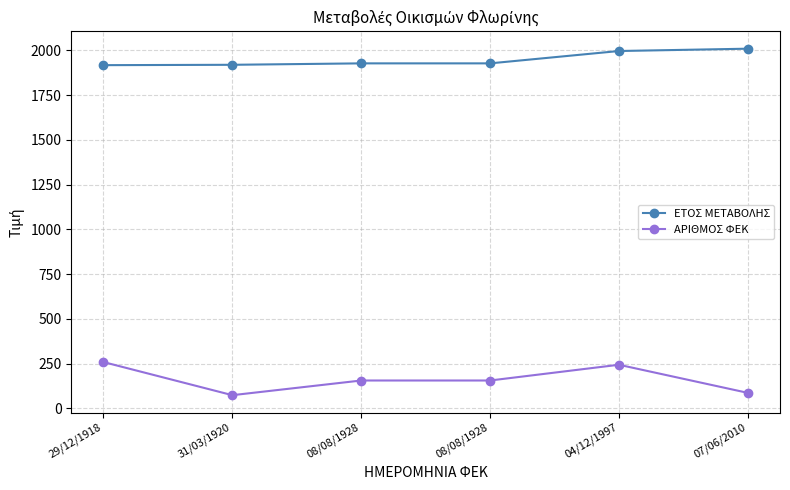

True or false: ΕΤΟΣ ΜΕΤΑΒΟΛΗΣ and ΑΡΙΘΜΟΣ ΦΕΚ cross at least once.

False